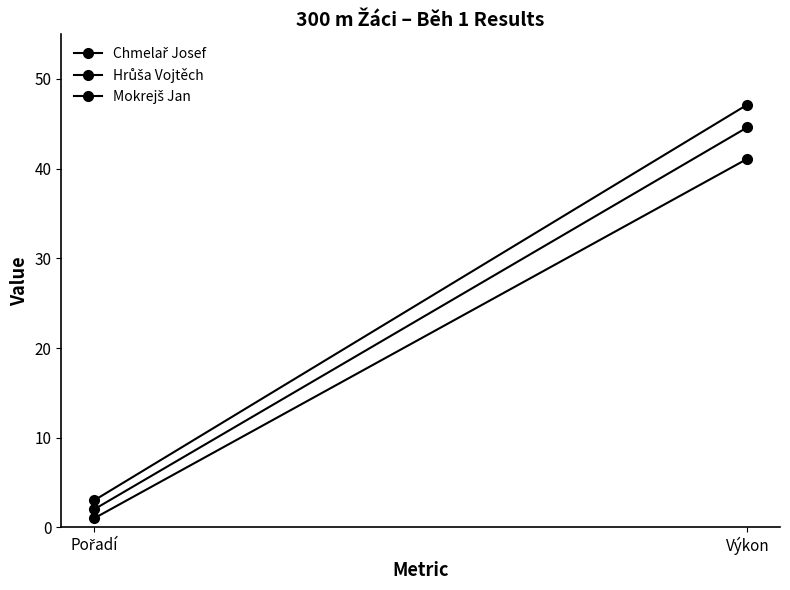

What is the average value of the Chmelař Josef series?

21.0